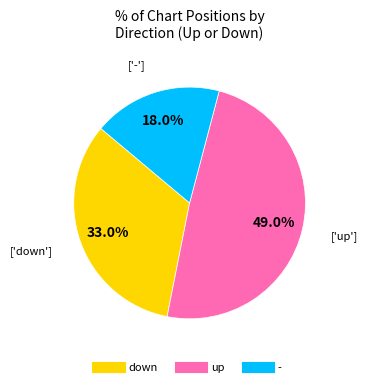

Count the number of slices in the pie.

3